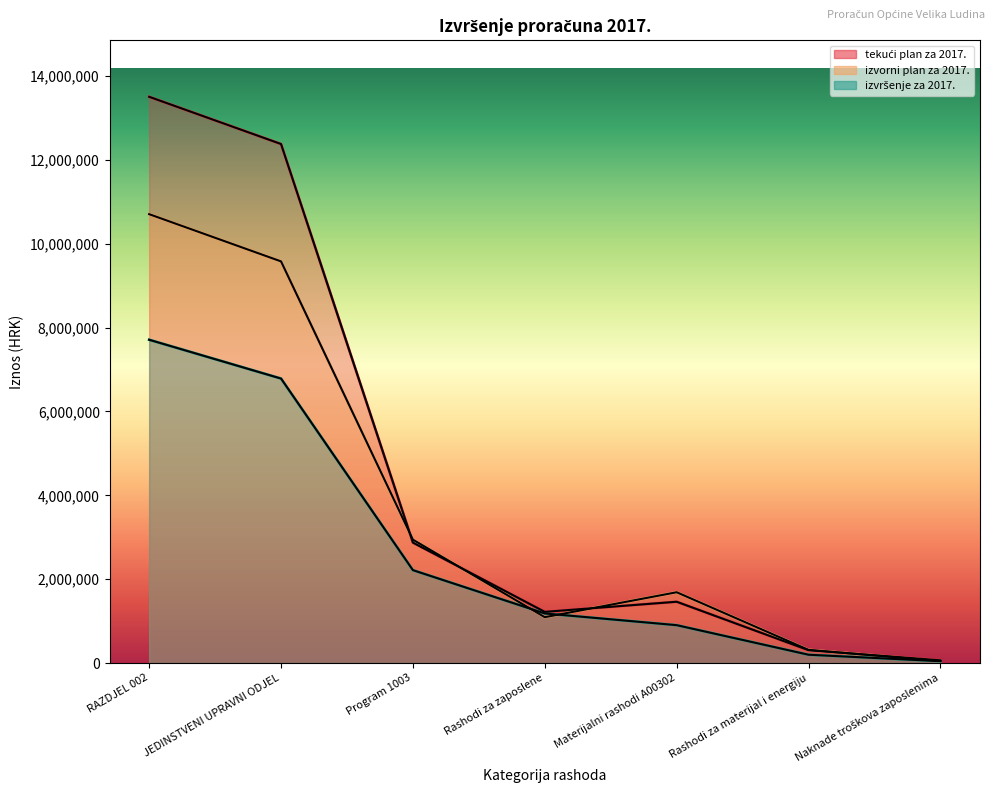

Which series has the largest total across all categories?

tekući plan za 2017.